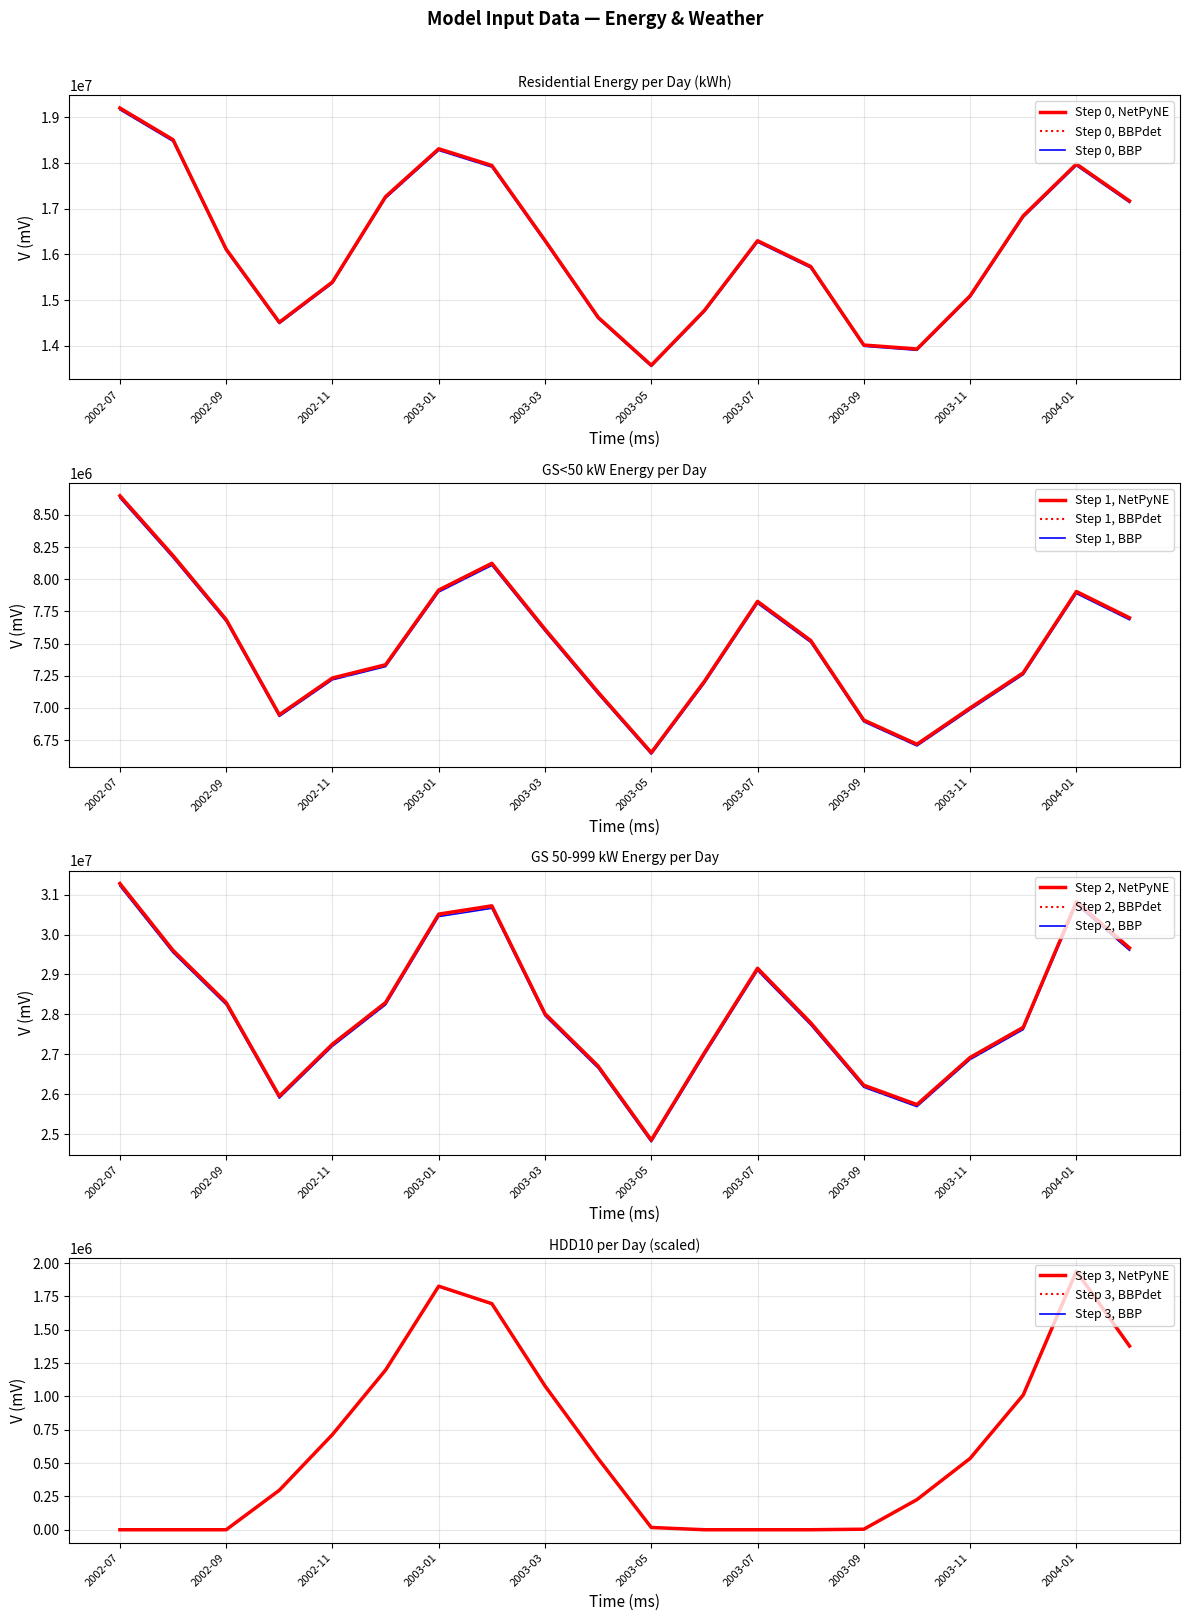

What is the difference between the GS 50-999 kW values at 2002-10 and 2003-04?

751353.7